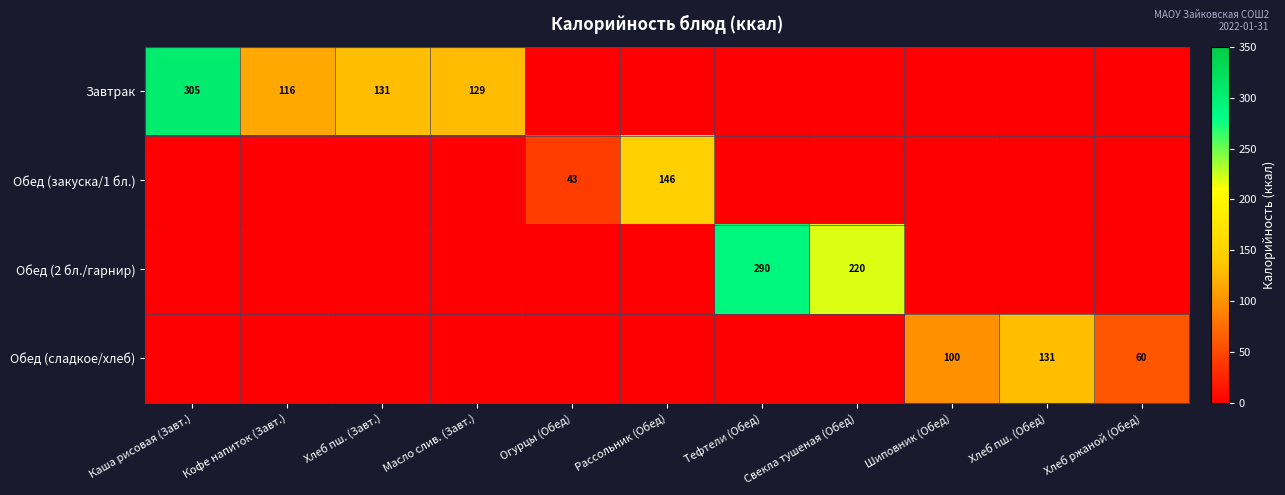

The value of Завтрак at Каша рисовая (Завт.) is 425. True or false?

False